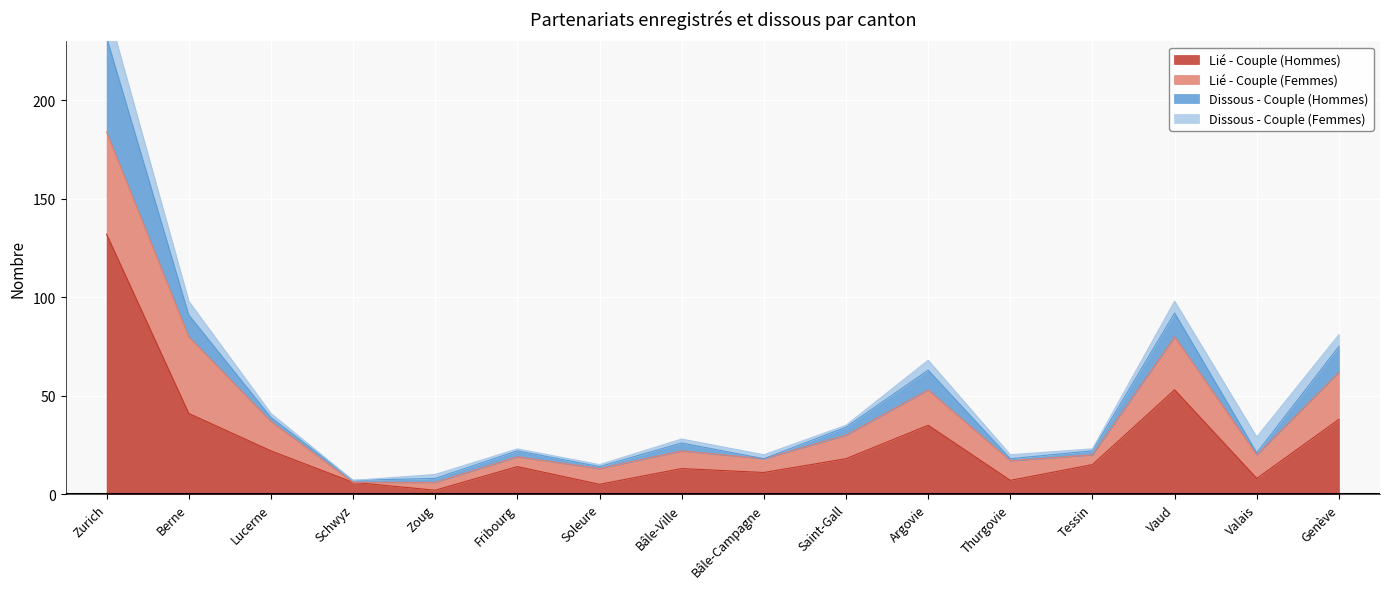

Which series has the widest spread of values?

Lié - Couple (Hommes)